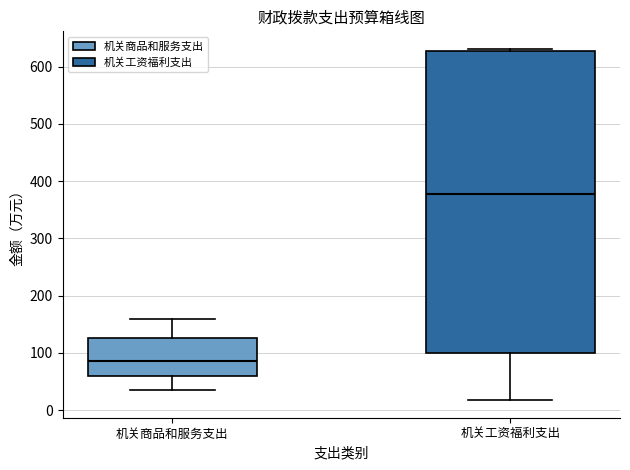

Reading left to right, transcribe this box plot: for each box, give where its median line is, the range the box spans, and where its two whiskers end, as read against the y-axis. The values are not printed on the chart, so give them approximately, as read against the axis.

机关商品和服务支出: median 90, box 60 to 130, whiskers 40 to 160
机关工资福利支出: median 380, box 100 to 630, whiskers 20 to 630 (just above the box's upper edge)